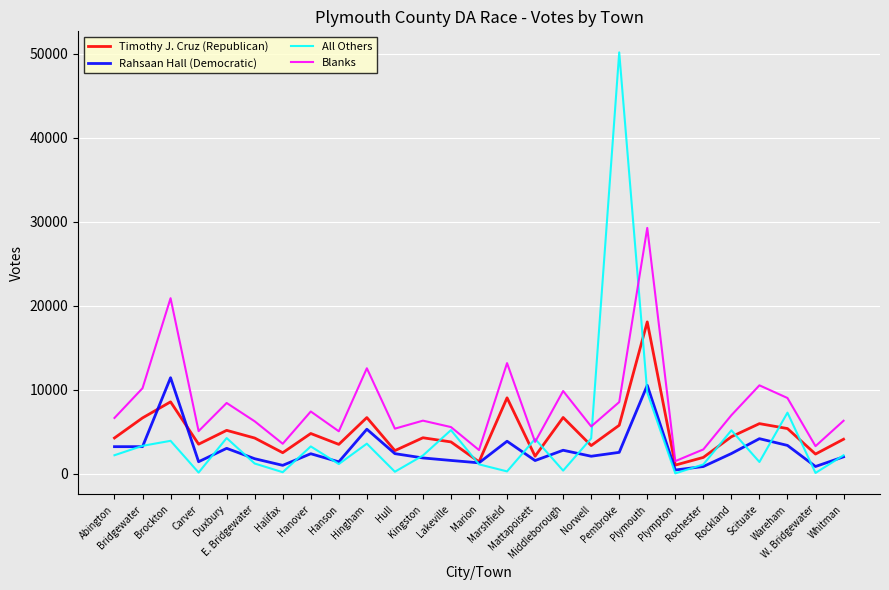

True or false: Rahsaan Hall (Democratic) has a value of 2385 at Hull.

True